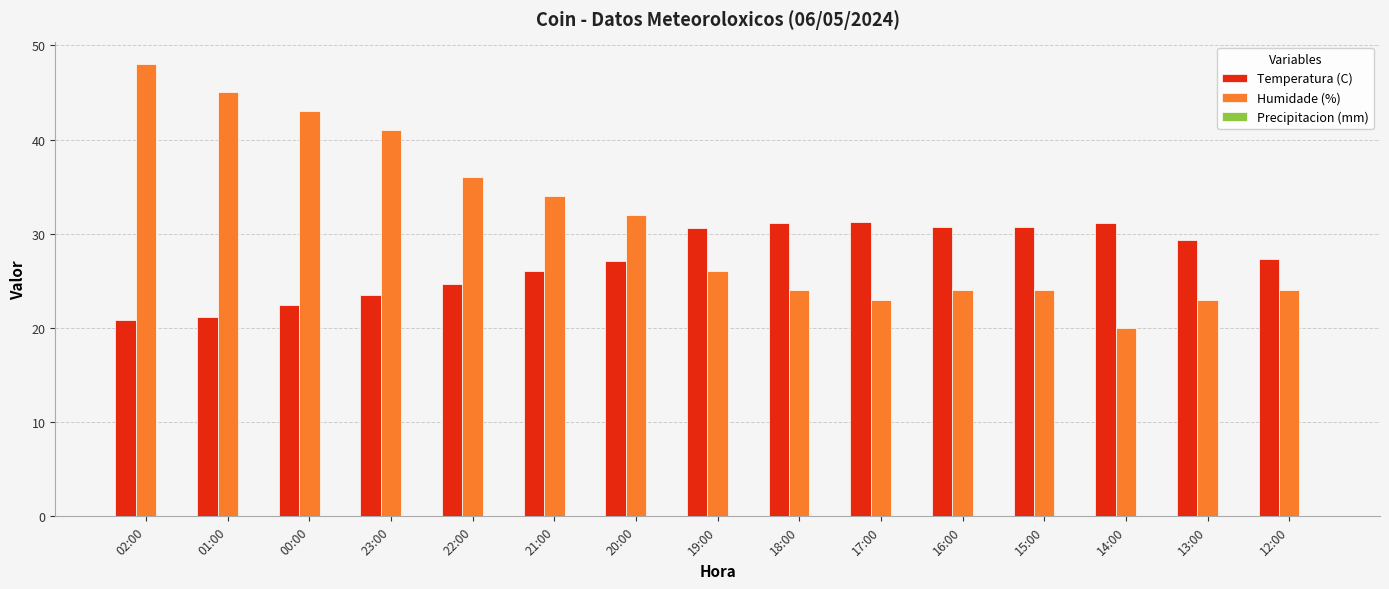

The Temperatura (C) series shows 12.9 at 22:00. True or false?

False